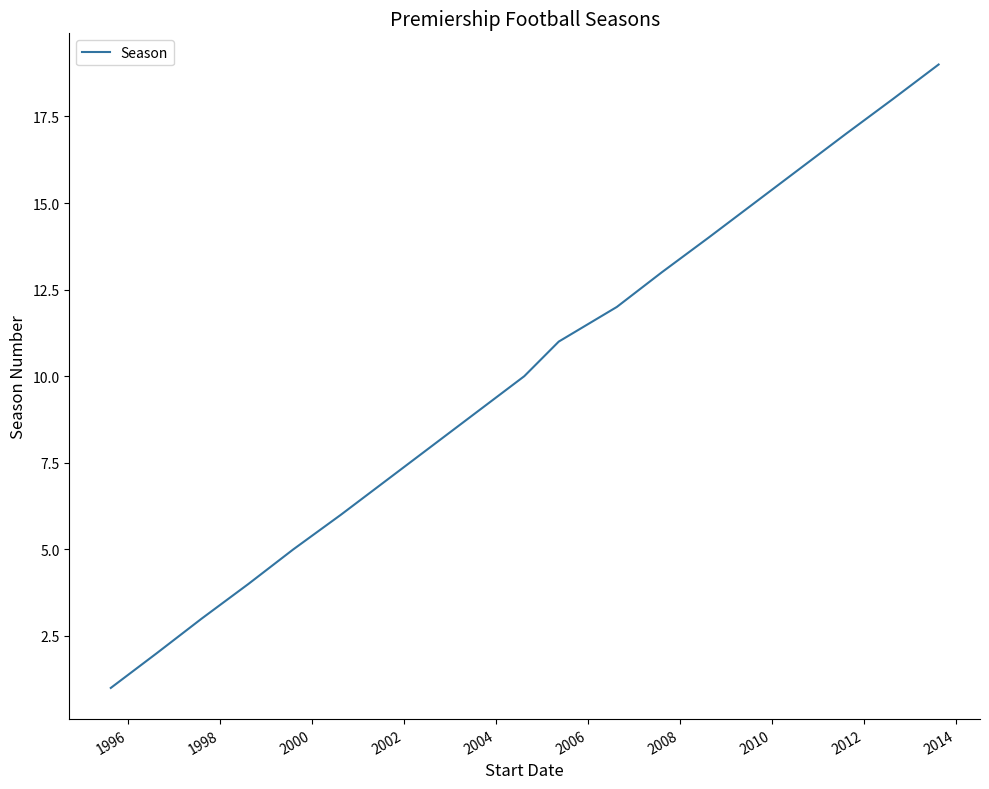

What is the greatest value displayed?

19